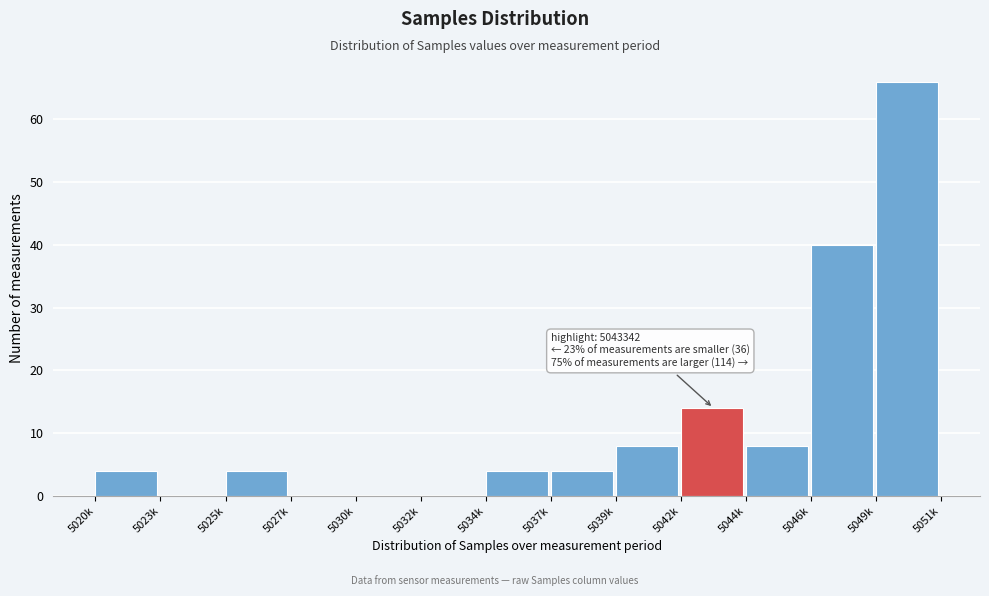

Reading left to right, what are all the values shown in this chart?

5020k=4	5023k=0	5025k=4	5027k=0	5030k=0	5032k=0	5034k=4	5037k=4	5039k=8	5042k=14	5044k=8	5046k=40	5049k=66